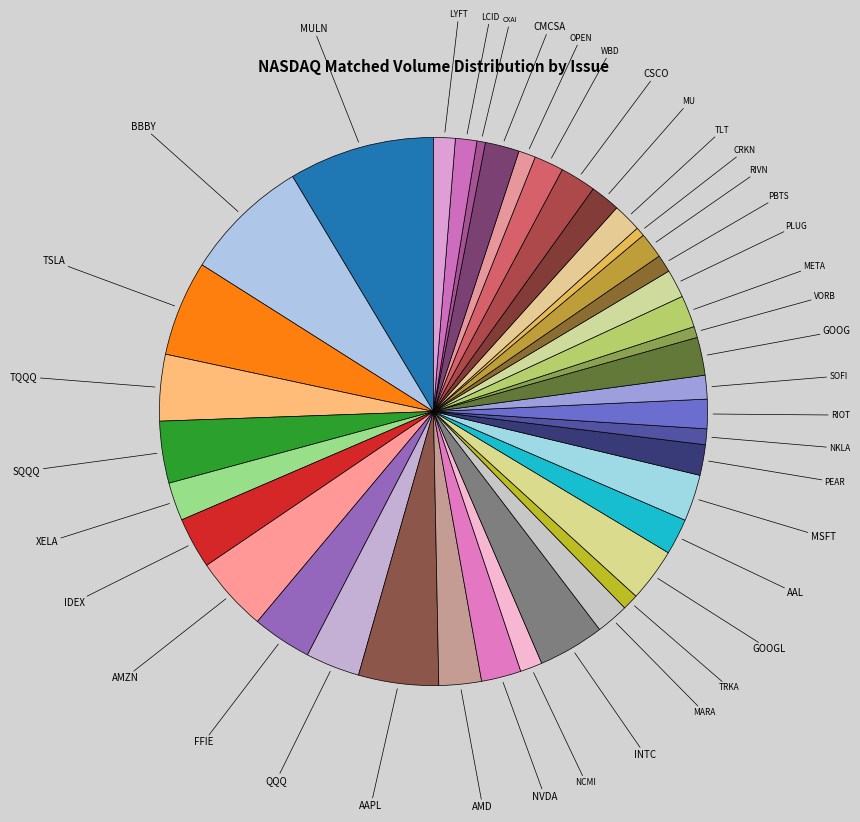

What is the largest slice in the pie chart?

MULN